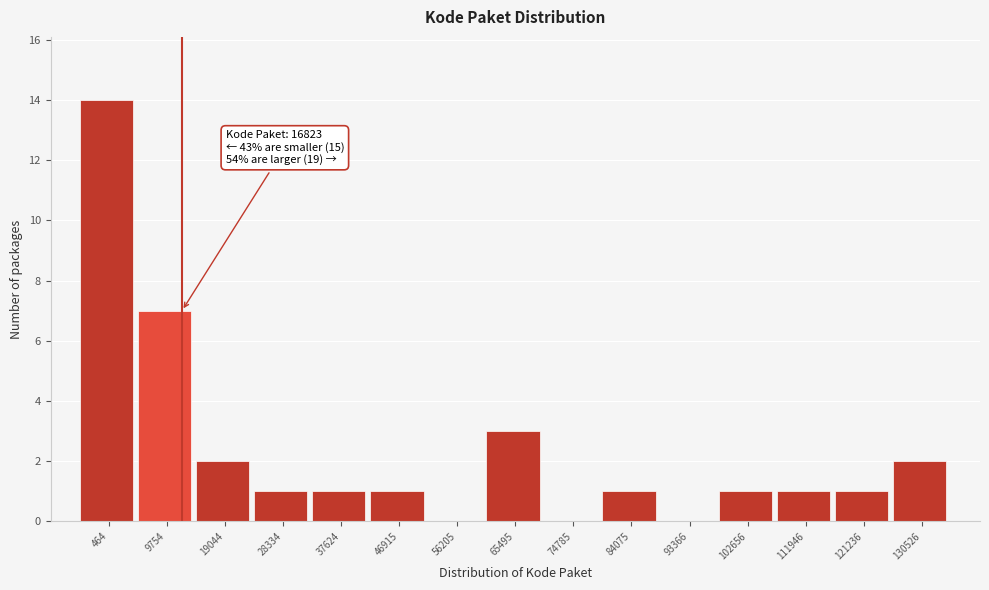

Reading right to left, transcribe all the data shown in this chart.

130526=2	121236=1	111946=1	102656=1	93366=0	84075=1	74785=0	65495=3	56205=0	46915=1	37624=1	28334=1	19044=2	9754=7	464=14